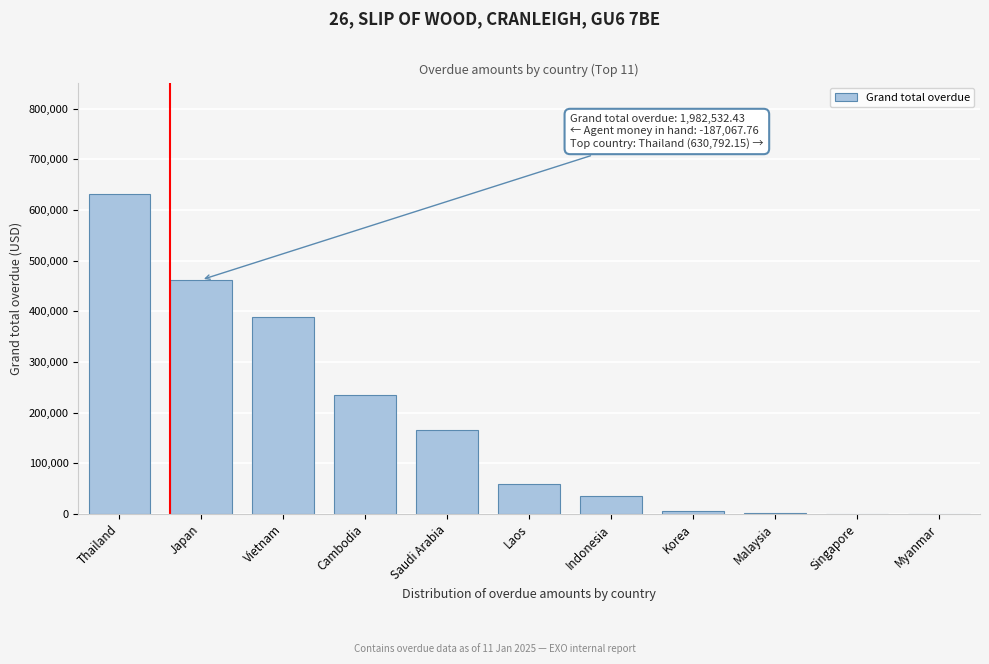

Which label corresponds to the largest value in the chart?

Thailand